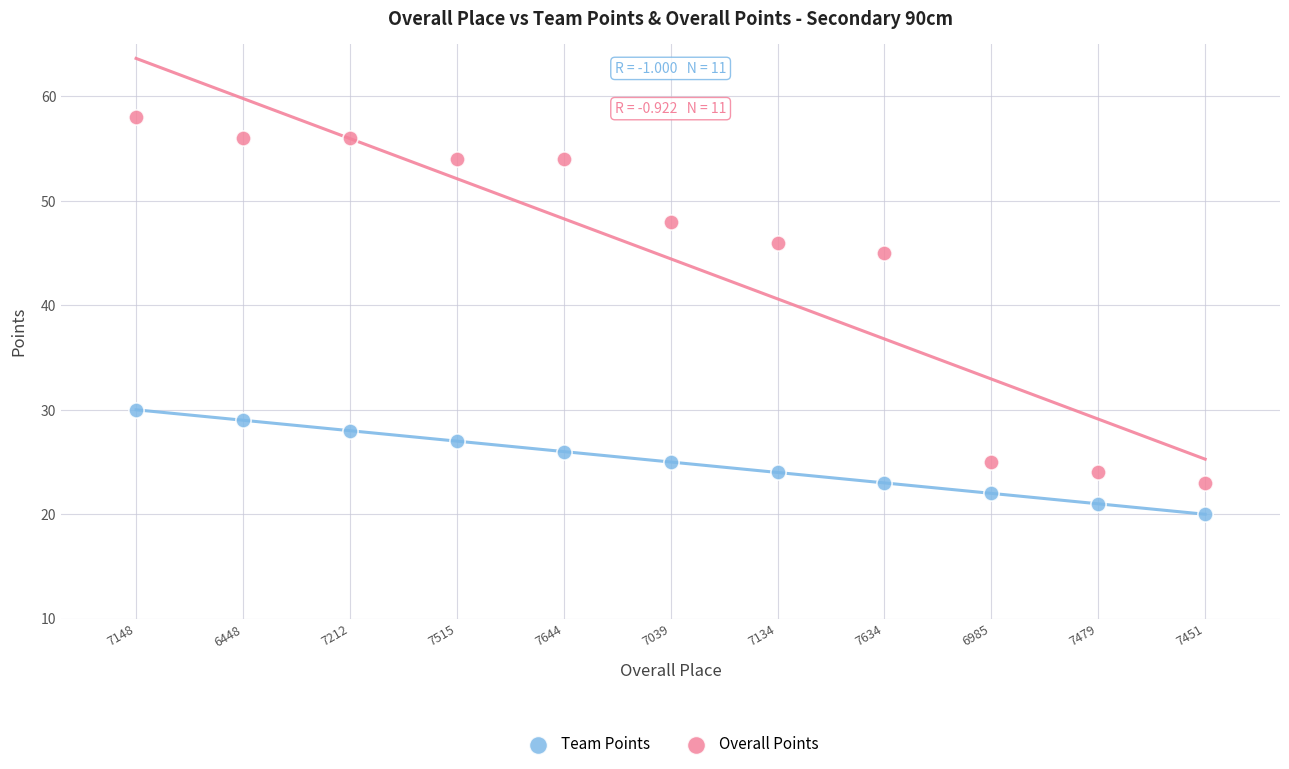

What are all the series names shown in the legend?

Team Points, Overall Points